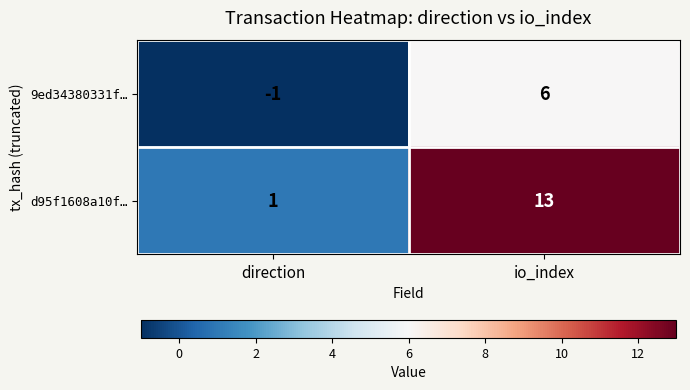

List the series in order of their peak value, highest first.

d95f1608a10f…, 9ed34380331f…